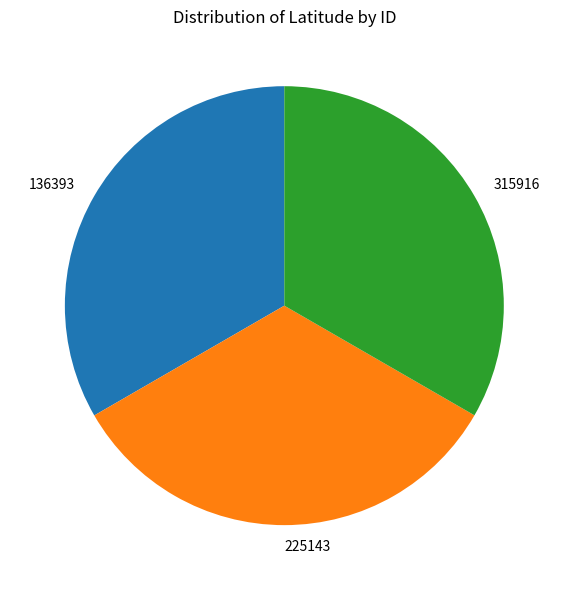

What is the ratio of the value at 136393 to the value at 225143?

1.0